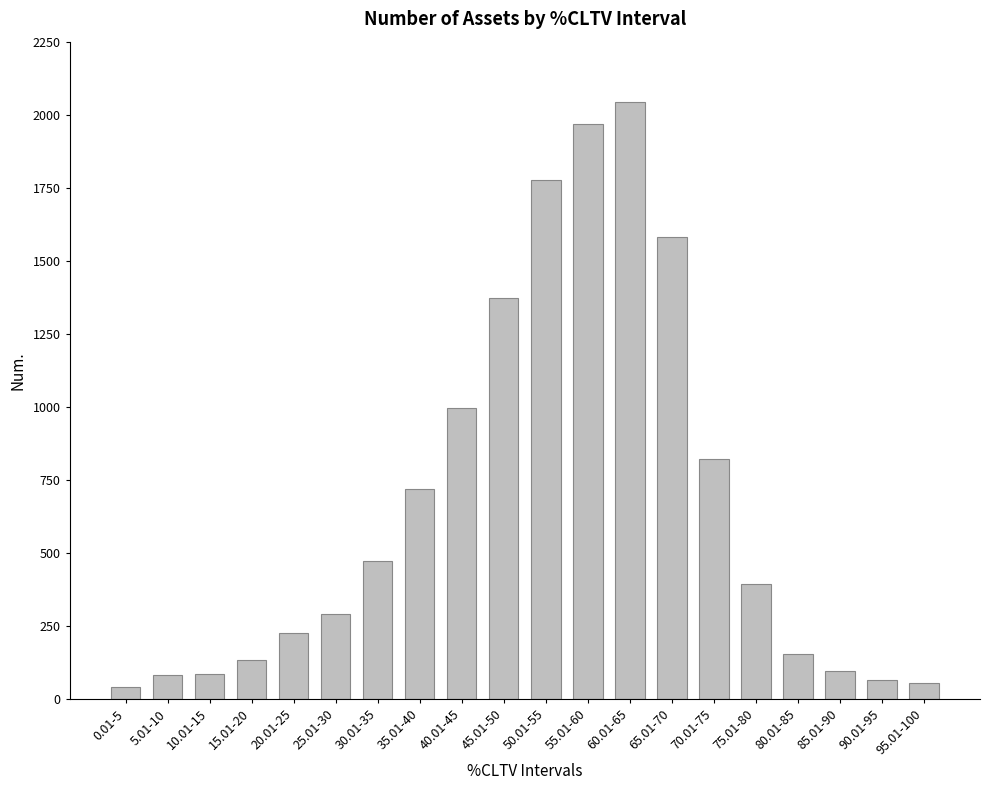

Is it true that the value at 95.01-100 is 55?

True